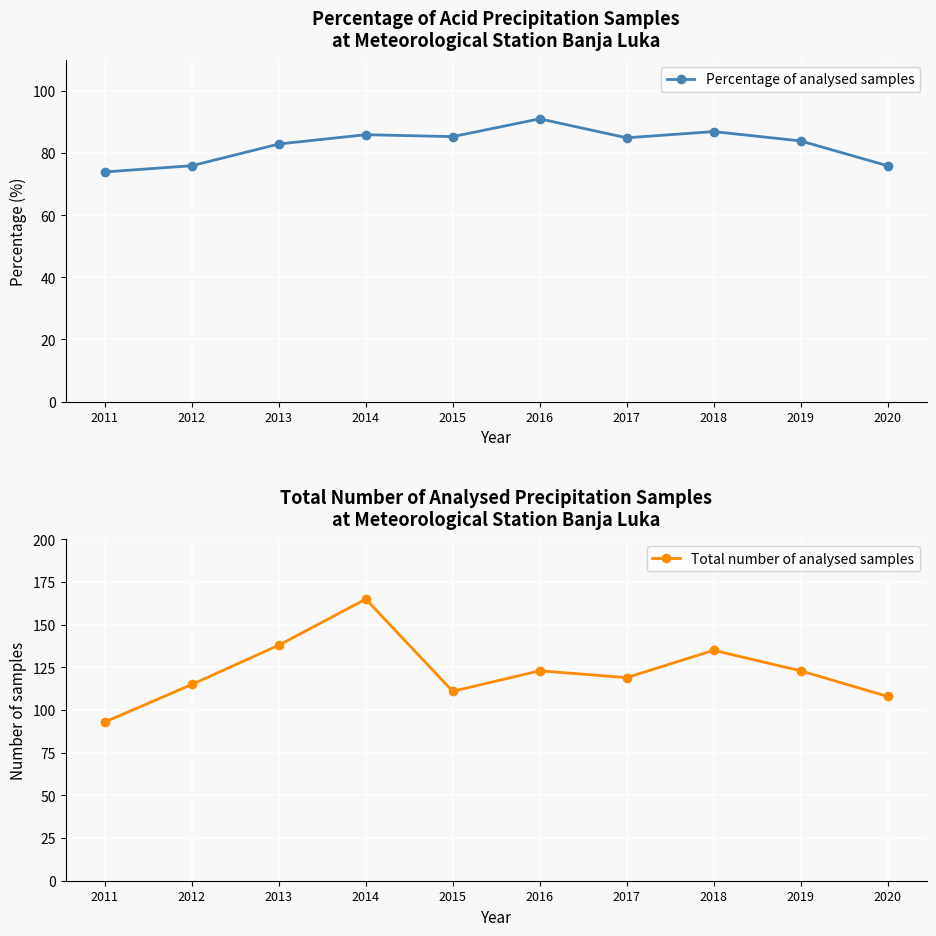

Which series has the largest total across all categories?

Total number of analysed samples